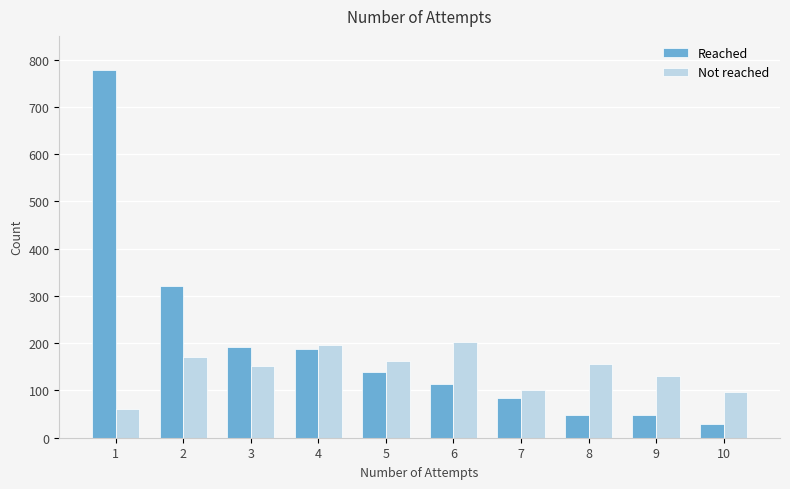

The value of Reached at 1 is 778. True or false?

True